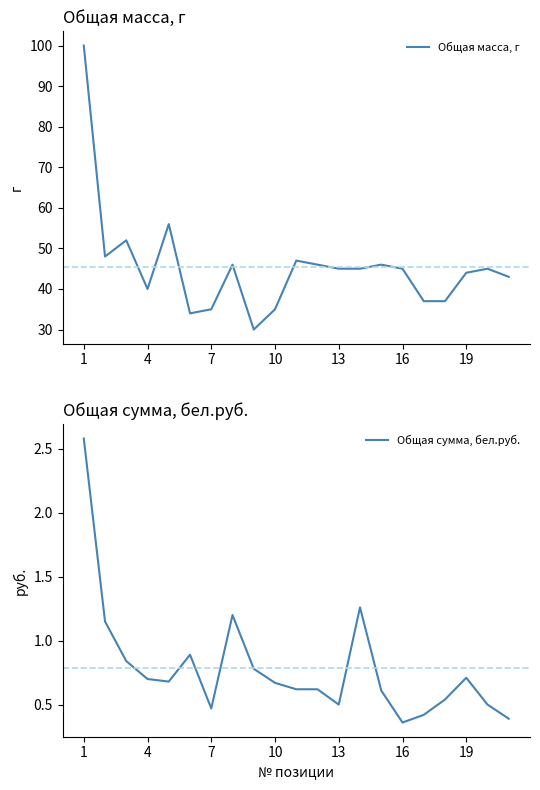

Which series has the widest spread of values?

Общая масса, г